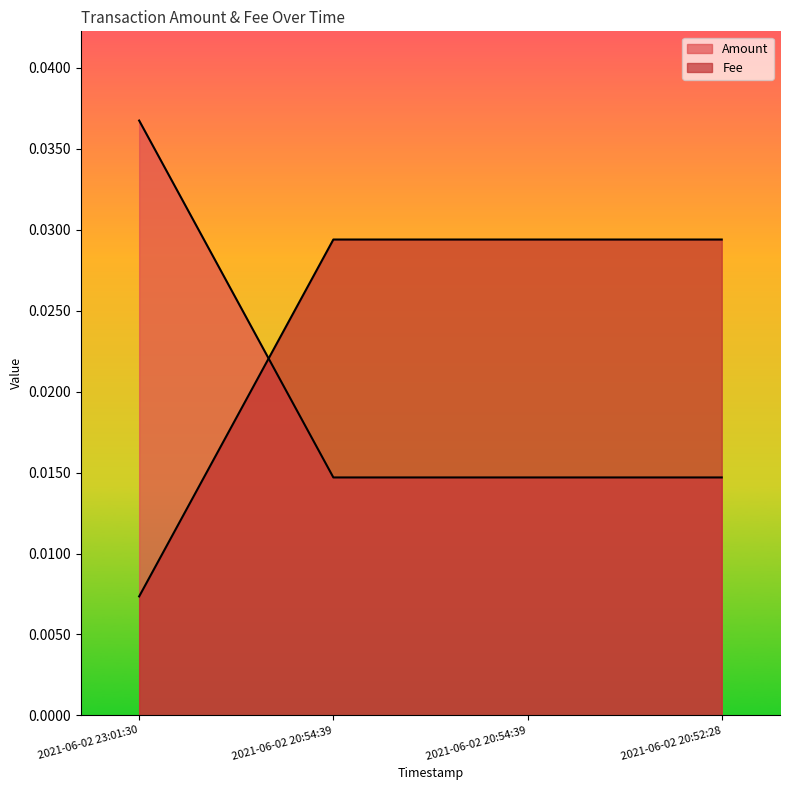

How many intersections are there between Amount and Fee?

1